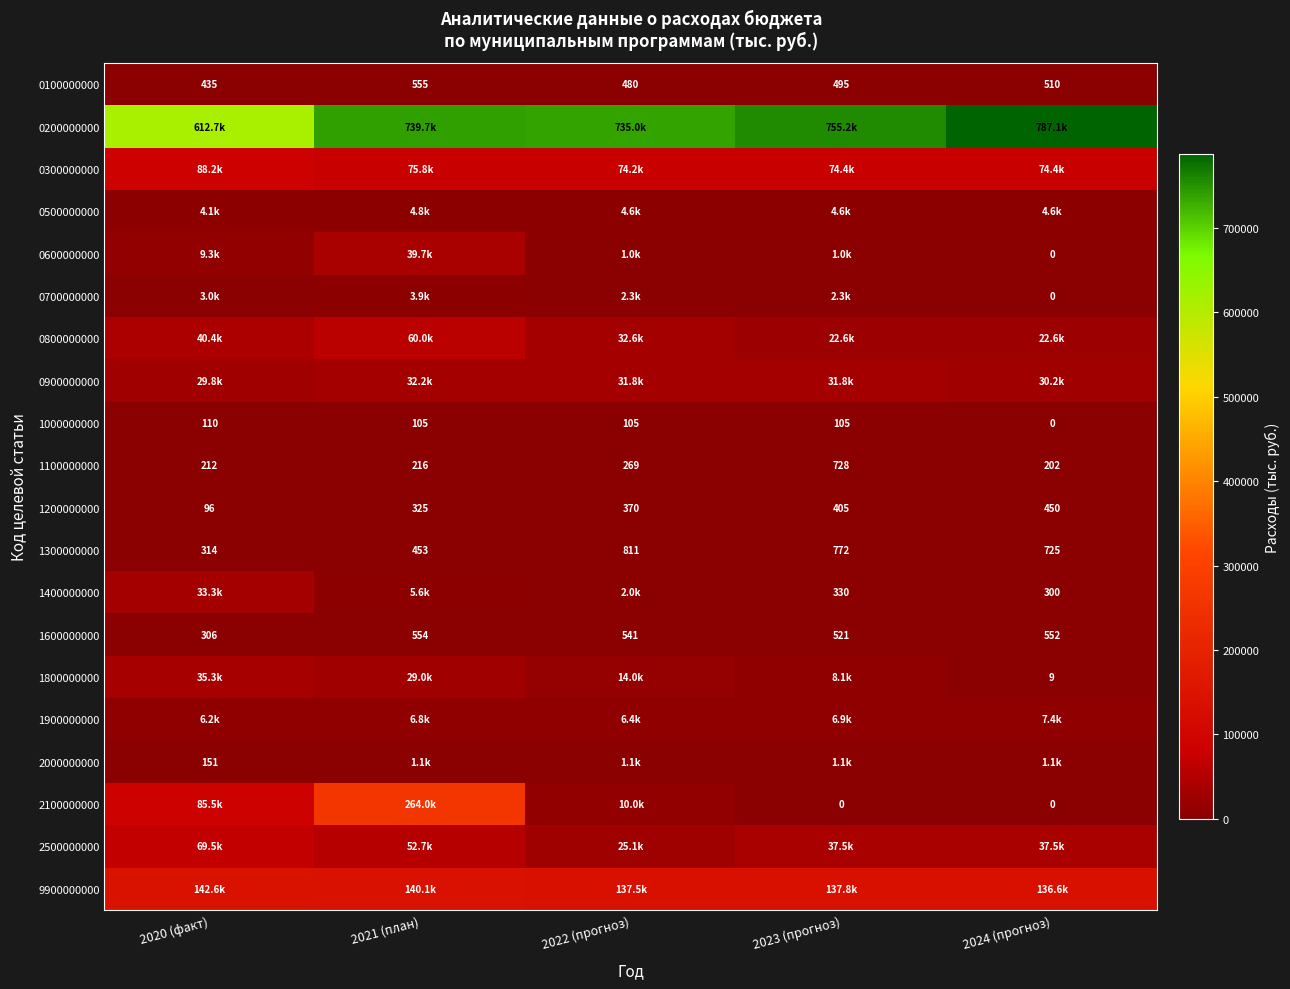

What is the sum of the 0700000000 values at 2024 (прогноз) and 2021 (план)?

3916.5